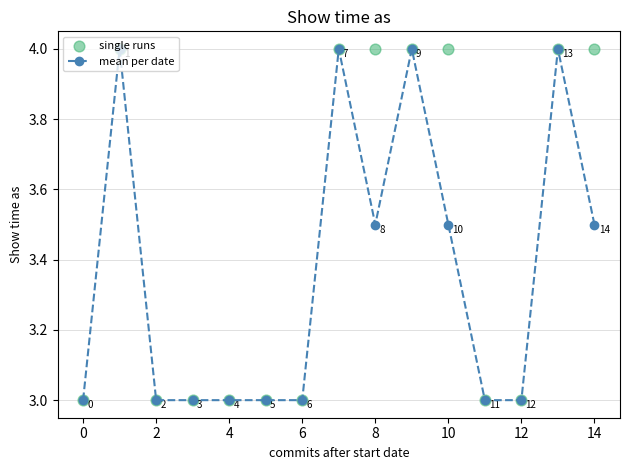

Which series has the widest spread of Y values?

mean per date